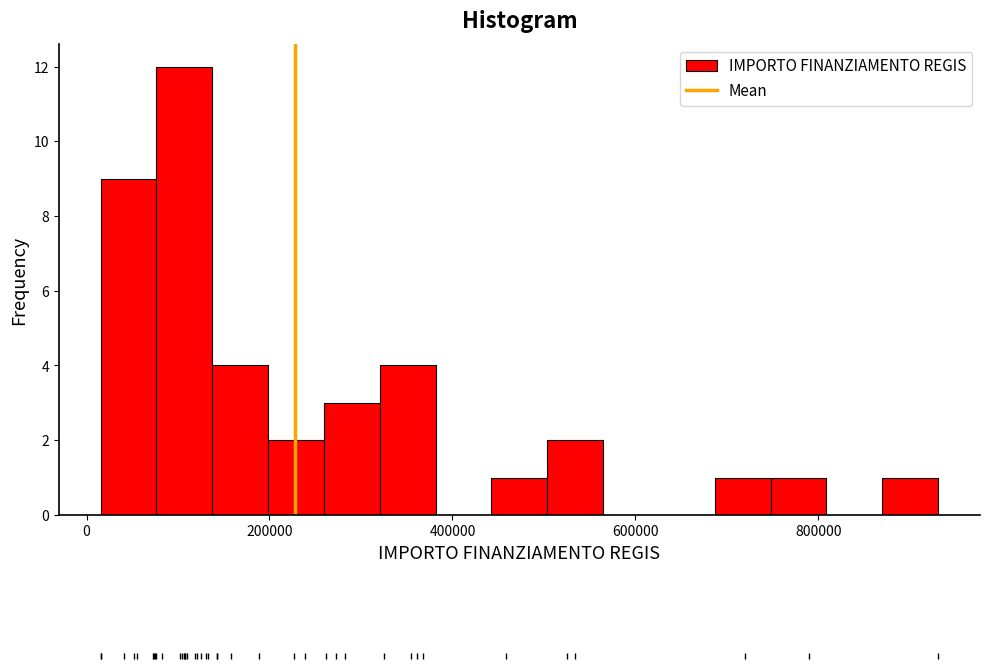

Read against the x-axis, roughly where is the centre of the tallest bar?

100000